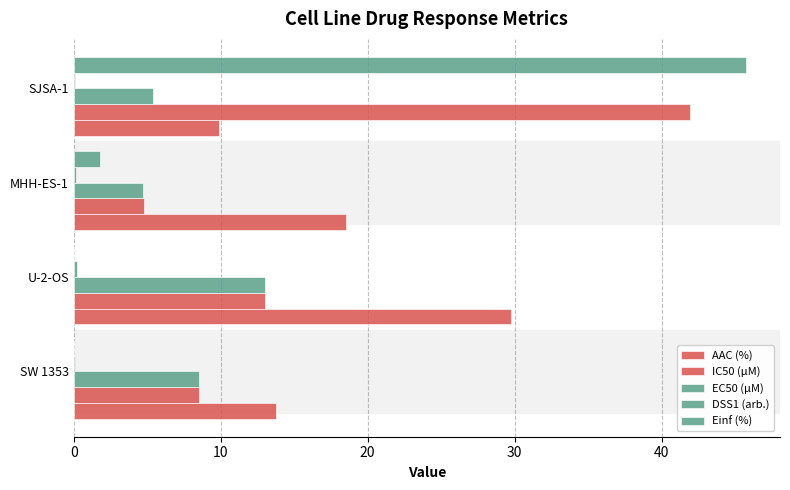

What is the value of the AAC (%) bar at the 4th from the left?

9.9